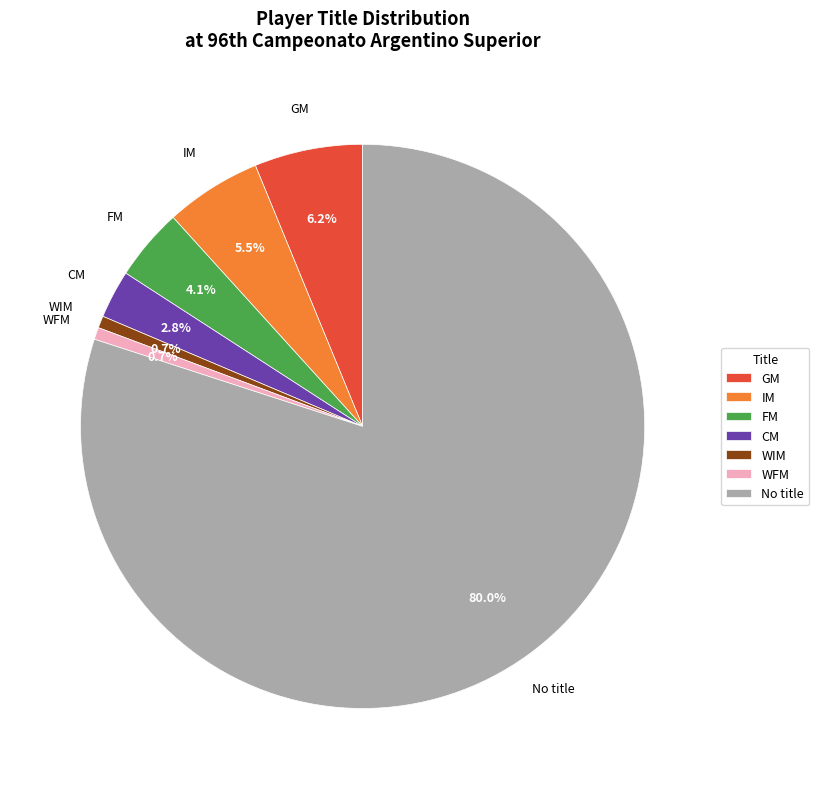

Does No title account for over 50% of the chart?

Yes